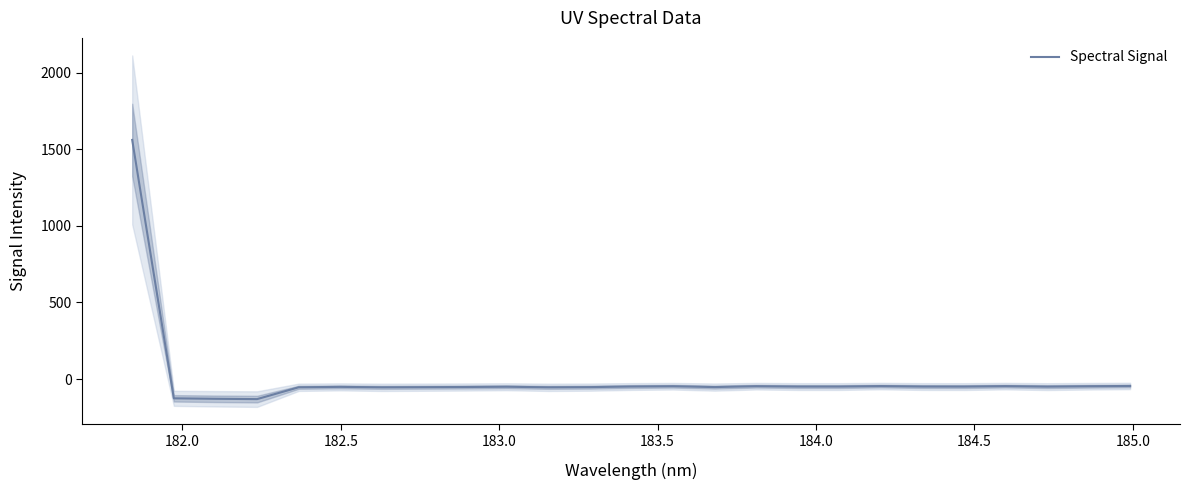

What is the lowest value of the Spectral Signal series?

-131.2